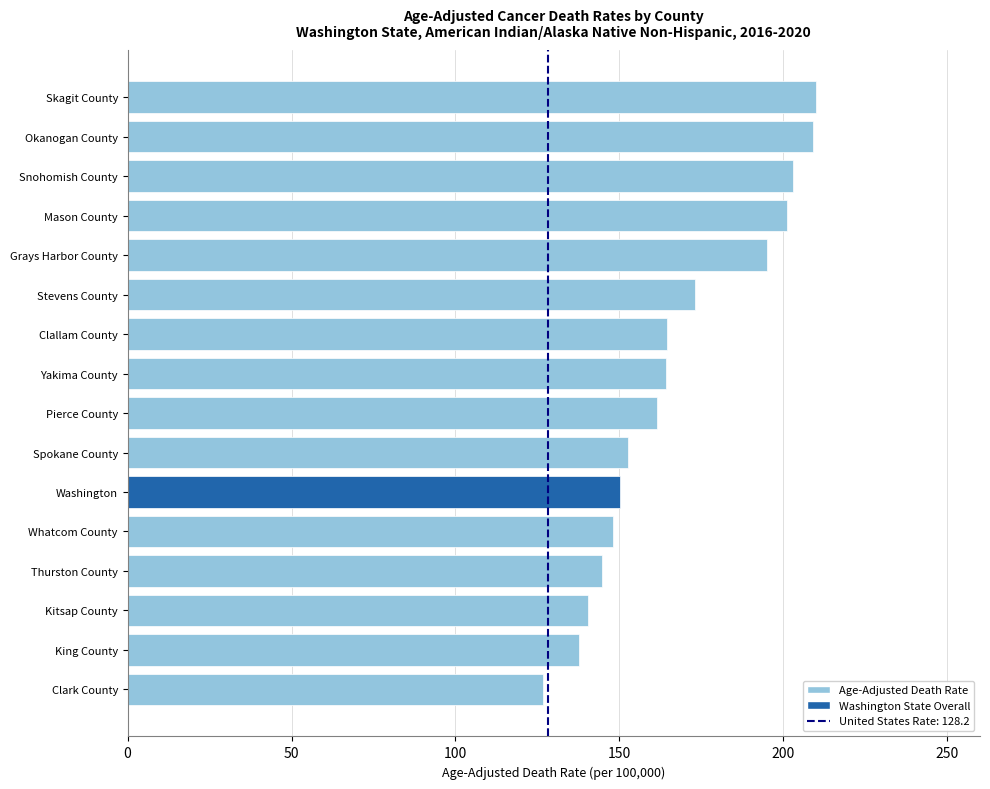

What is the difference between the maximum and second lowest values?

72.4